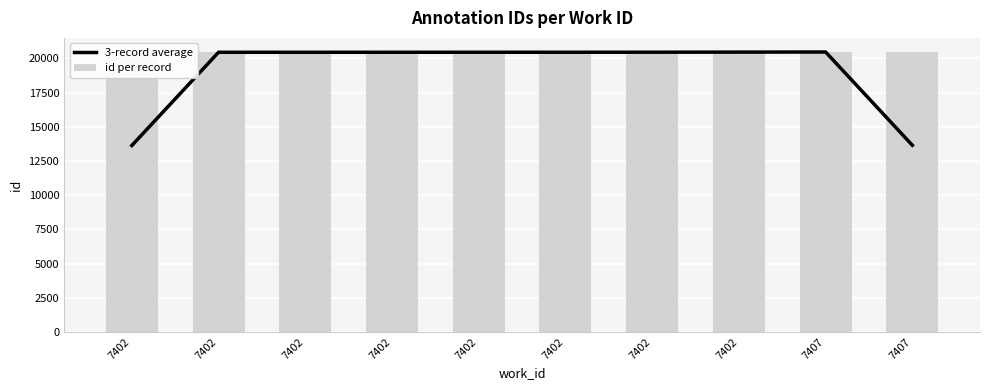

Where does the id per record series first go above 20446?

7402